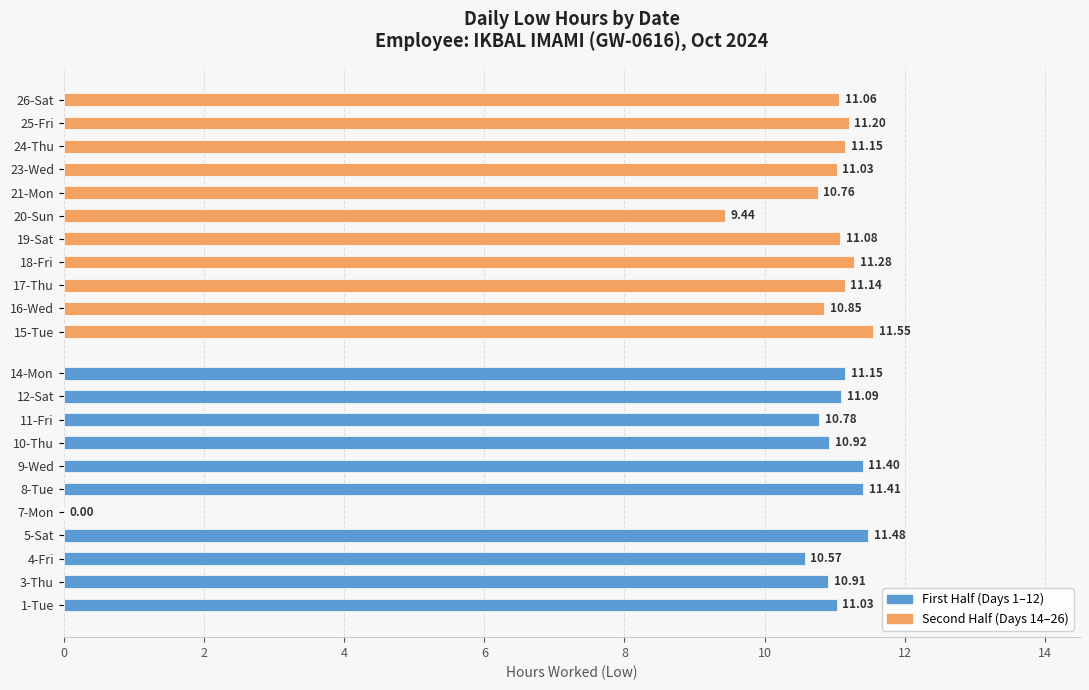

Rank the series by their maximum value, from lowest to highest.

First Half (Days 1–12), Second Half (Days 14–26)